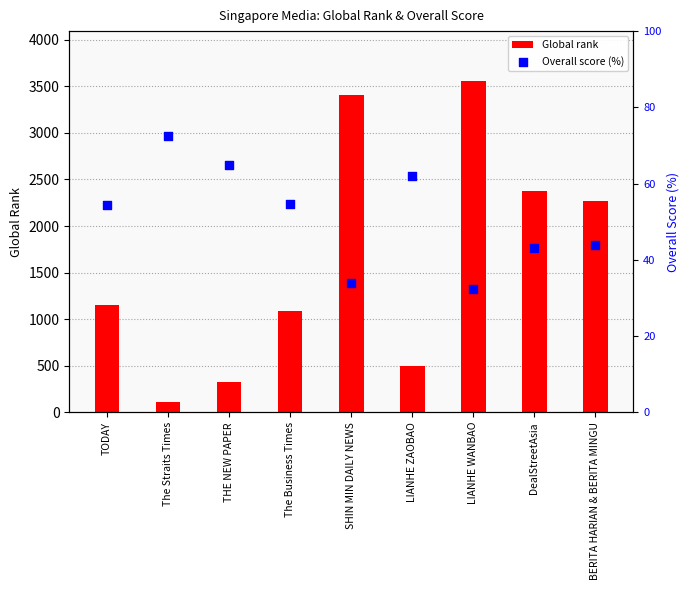

Approximately how many times larger is the value at BERITA HARIAN & BERITA MINGU compared to LIANHE ZAOBAO?

0.7